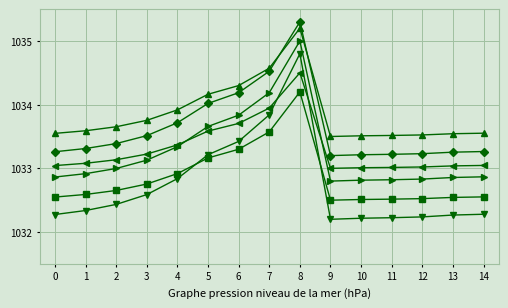

What is the greatest value displayed?

1035.3